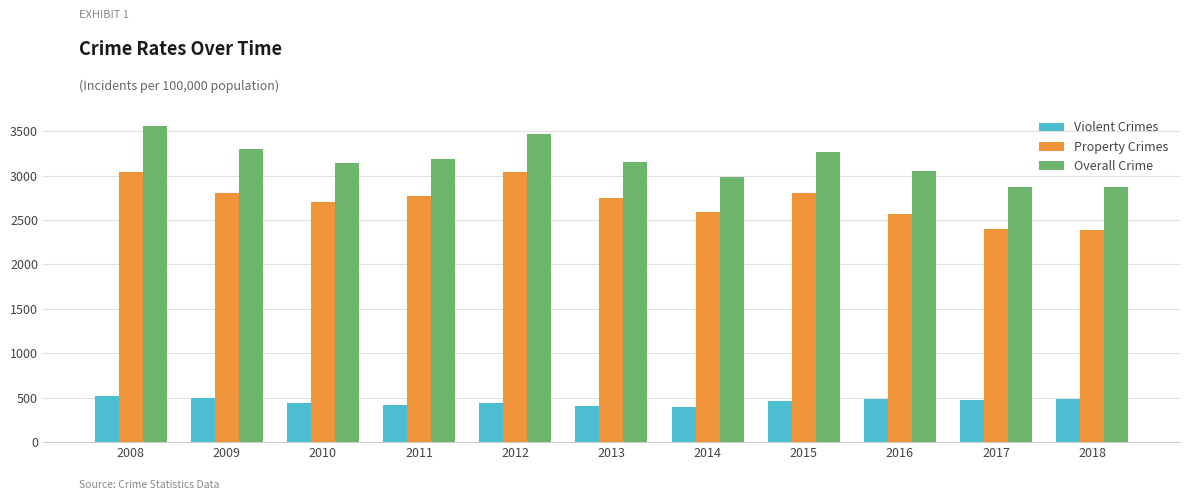

What is the difference between the Property Crimes values at 2009 and 2014?

204.0